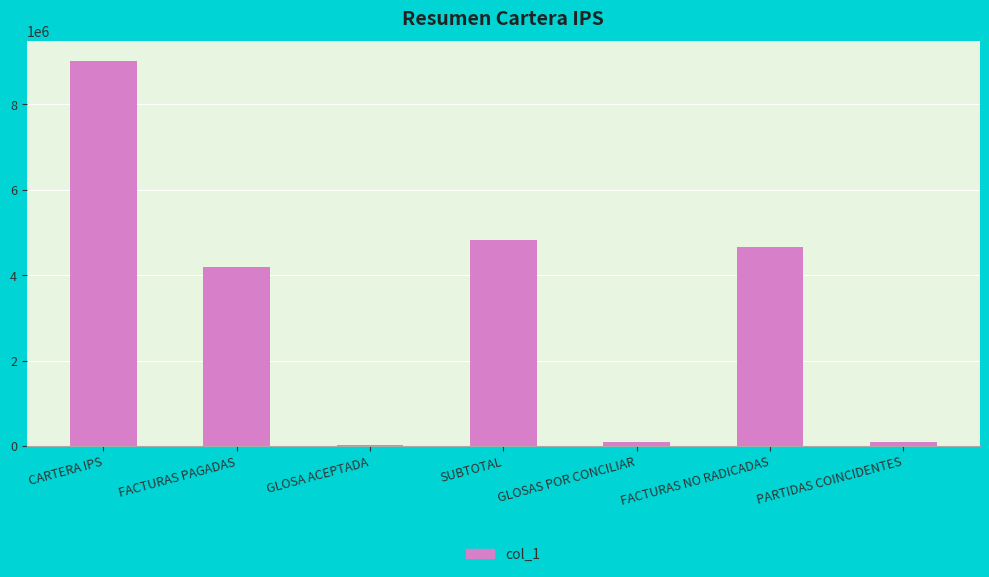

True or false: the data shows 4651722 at FACTURAS NO RADICADAS.

True